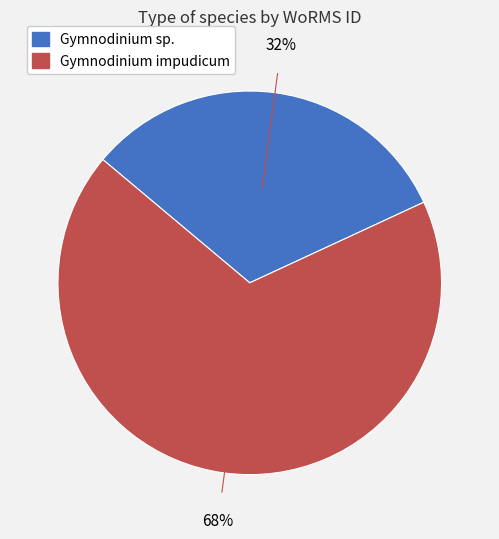

Is it true that Gymnodinium sp. is 26% of the pie?

False